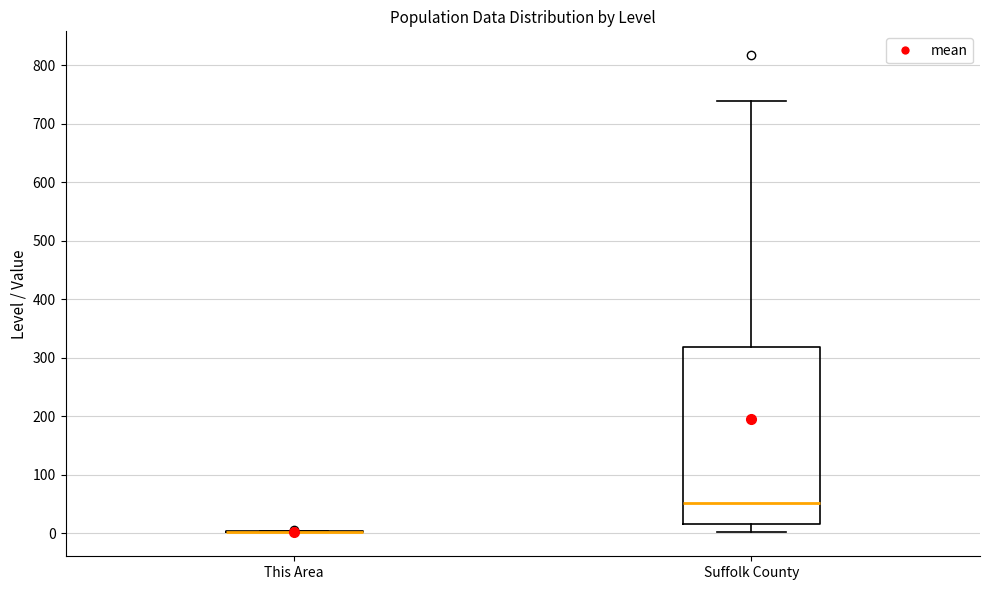

Where does the upper whisker of the box for Suffolk County end on the y-axis? The values are not printed on the chart, so give them approximately, as read against the axis.

740